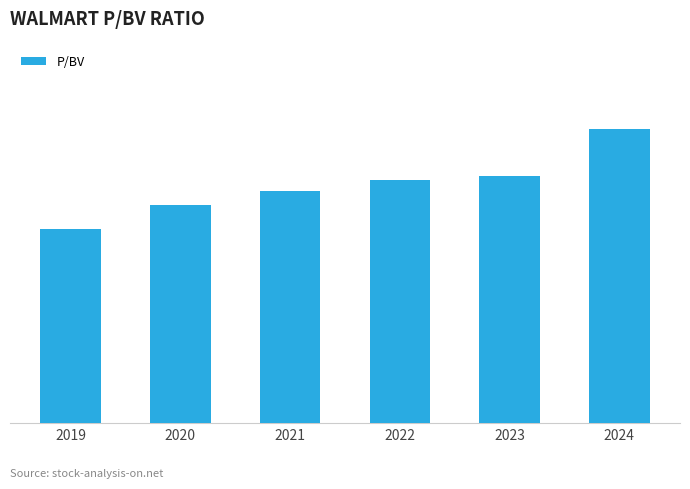

Where is the data nearest to the value 4?

2019